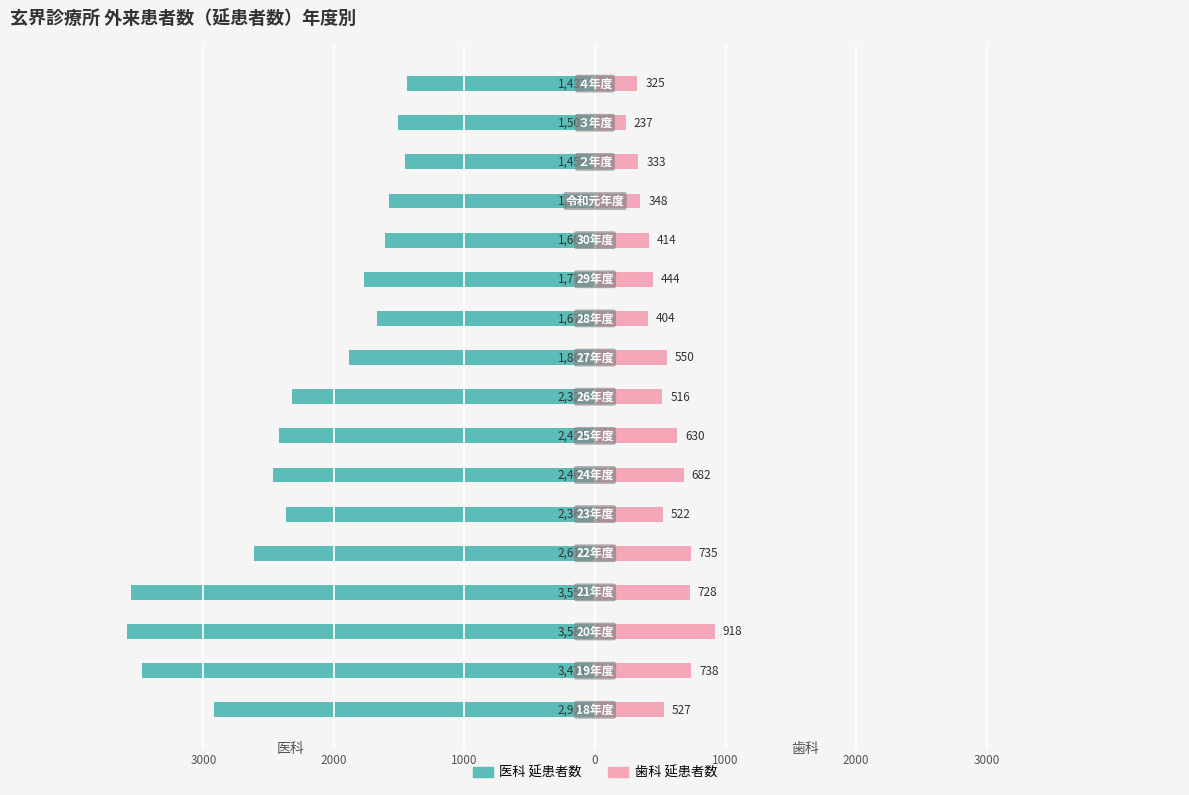

Reading left to right, what are all the values shown in this chart?

医科 延患者数: -2918	-3471	-3586	-3555	-2614	-2365	-2465	-2421	-2322	-1883	-1671	-1770	-1608	-1576	-1459	-1507	-1437
歯科 延患者数: 527	738	918	728	735	522	682	630	516	550	404	444	414	348	333	237	325